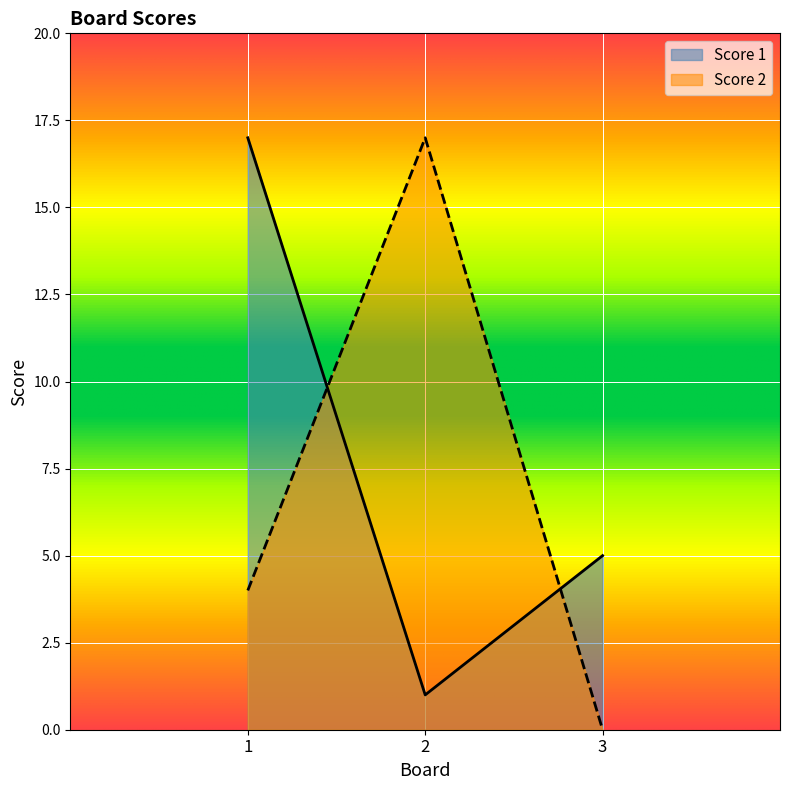

Is it true that Score 1 equals 2 at 2?

False